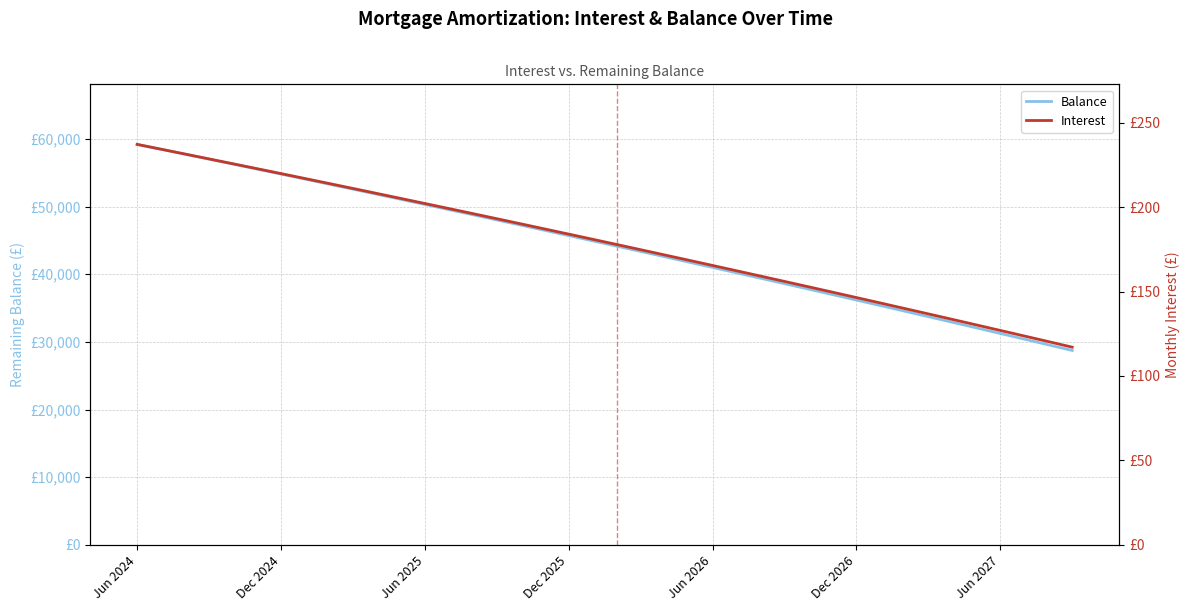

Rank the series by their maximum value, from highest to lowest.

Balance, Interest